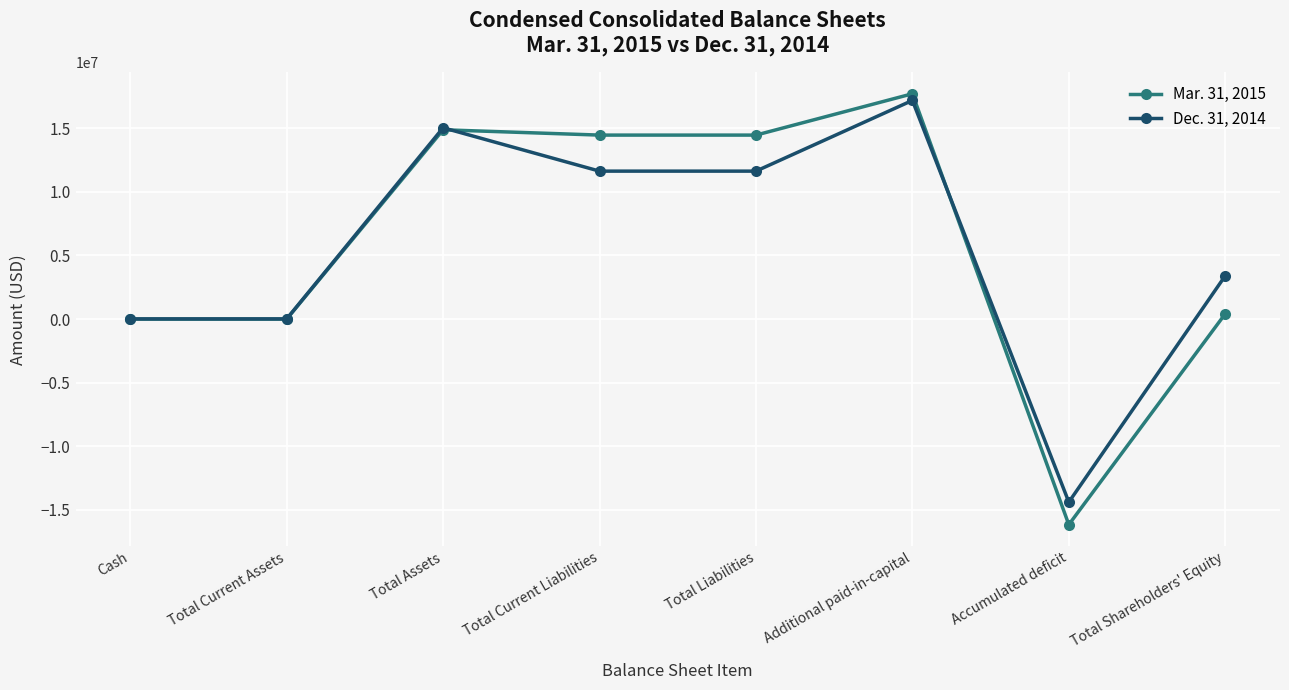

True or false: Mar. 31, 2015 has a value of 7287677 at Total Current Liabilities.

False